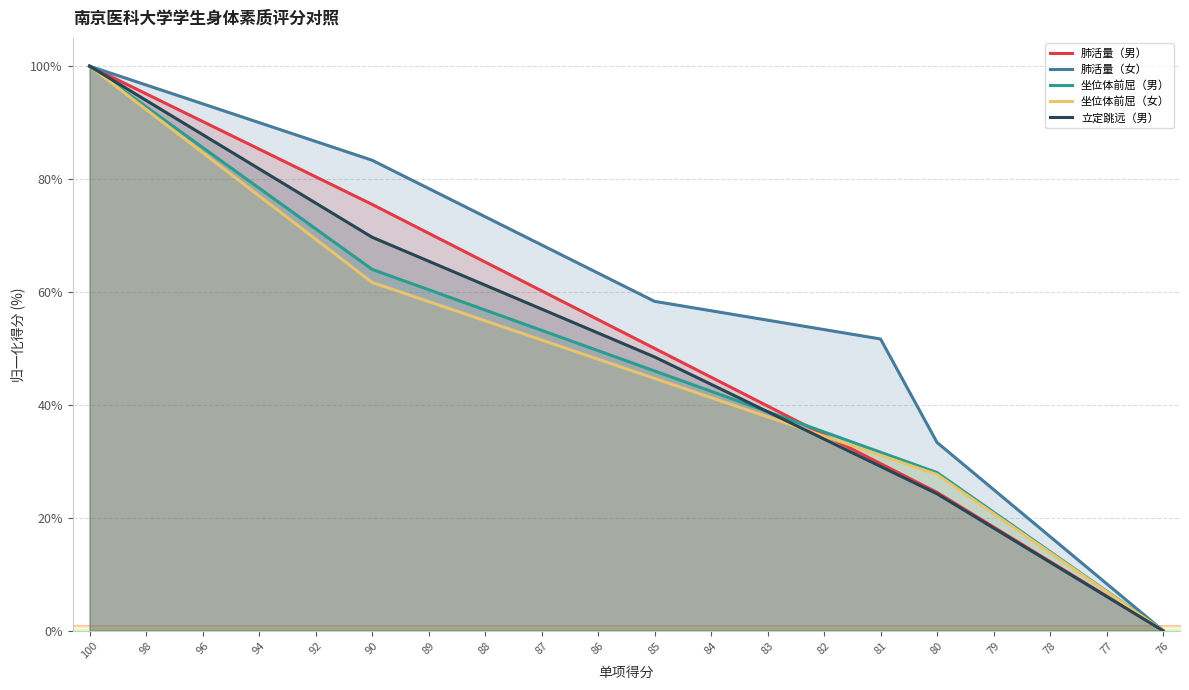

How many positive values does the 坐位体前屈（男） series have?

19